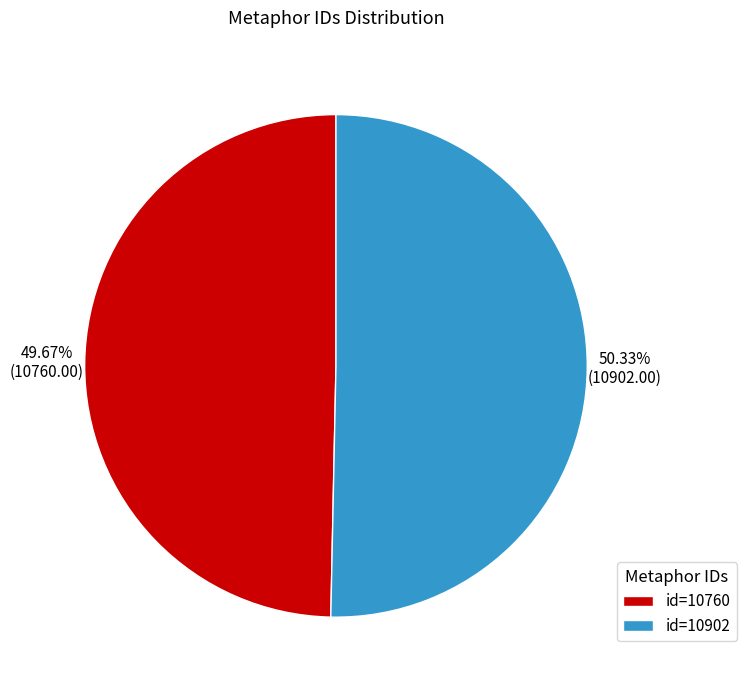

Count the number of slices in the pie.

2